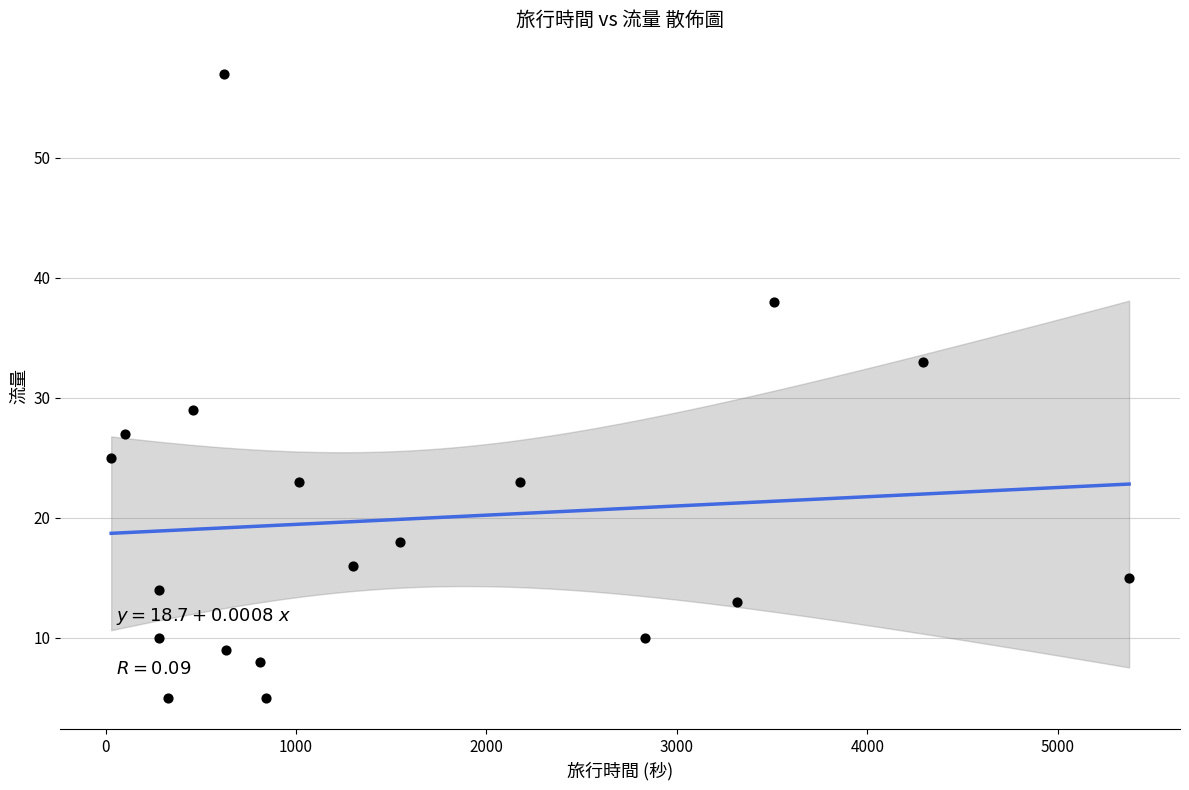

What is the range of Y values (max minus min)?

52